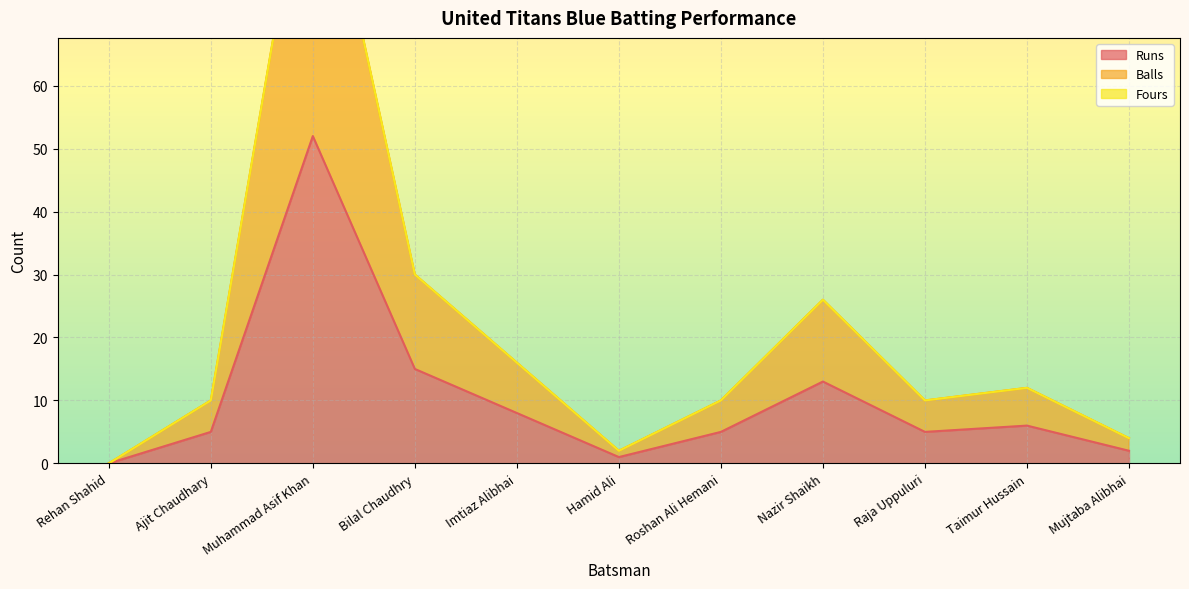

Where is Balls nearest to the value 52?

Bilal Chaudhry